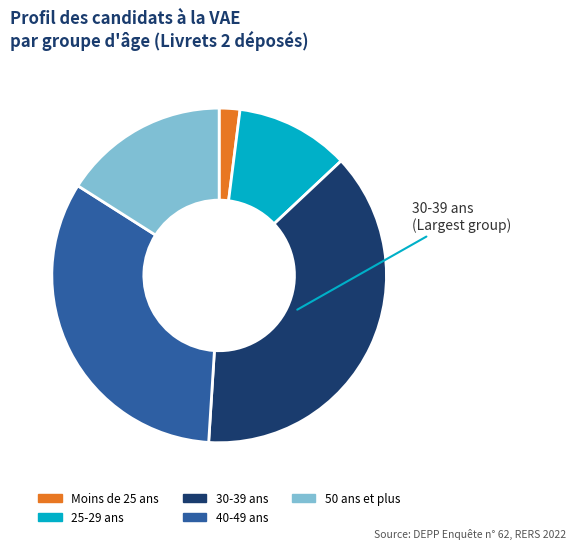

What is the largest slice in the pie chart?

30-39 ans